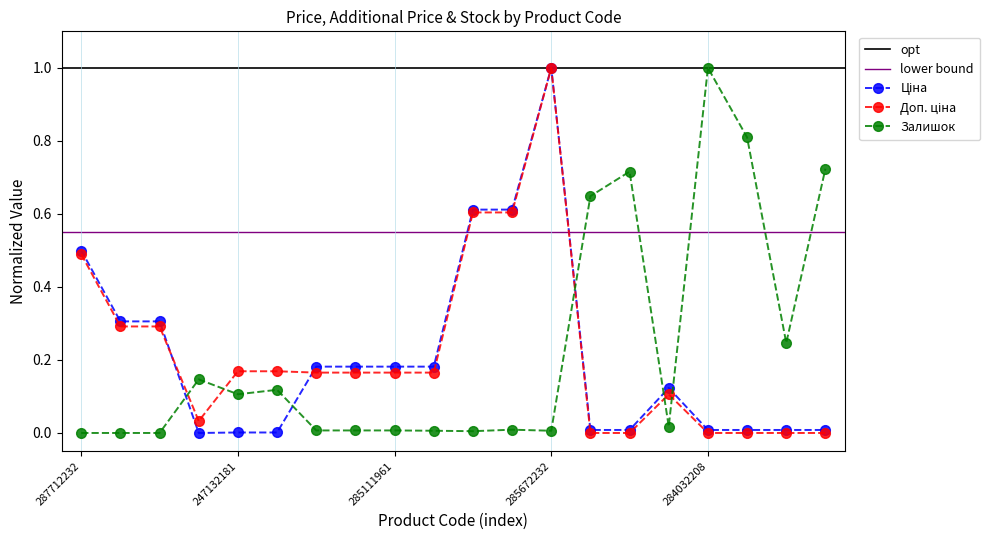

Count the number of categories in the chart.

20